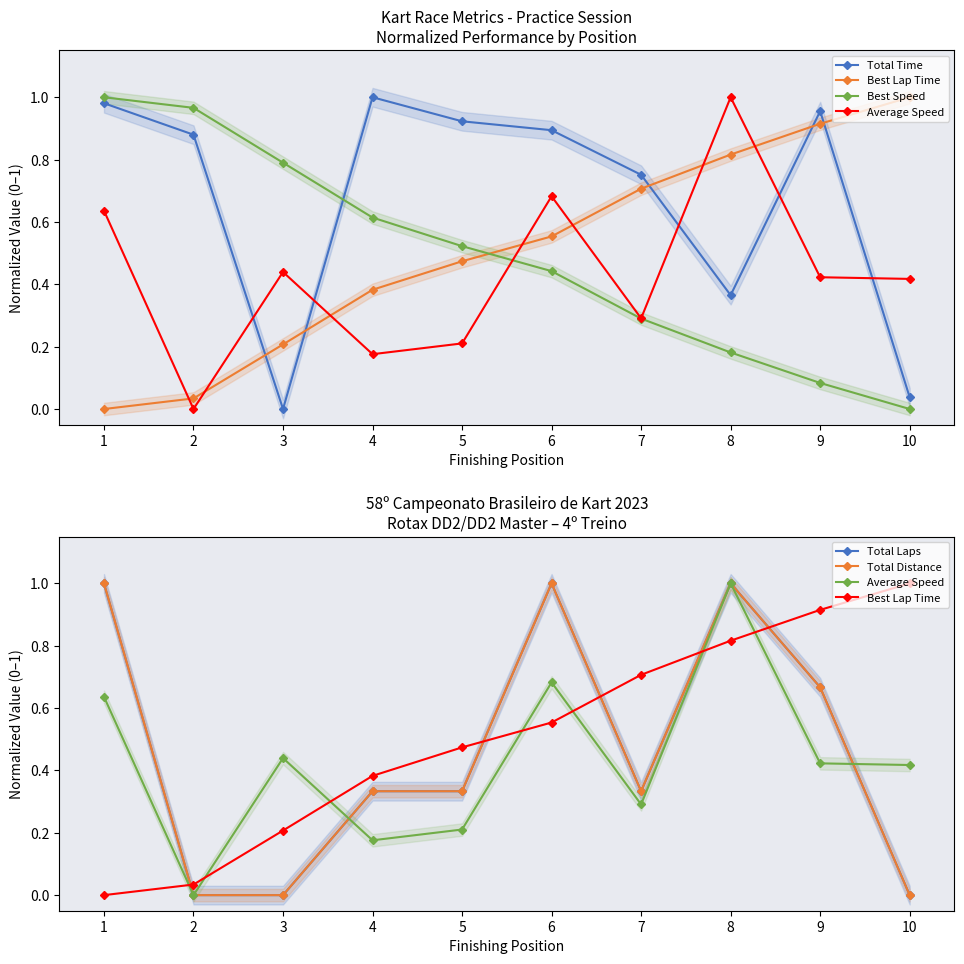

How many interior local peaks does the Average Speed series have?

3